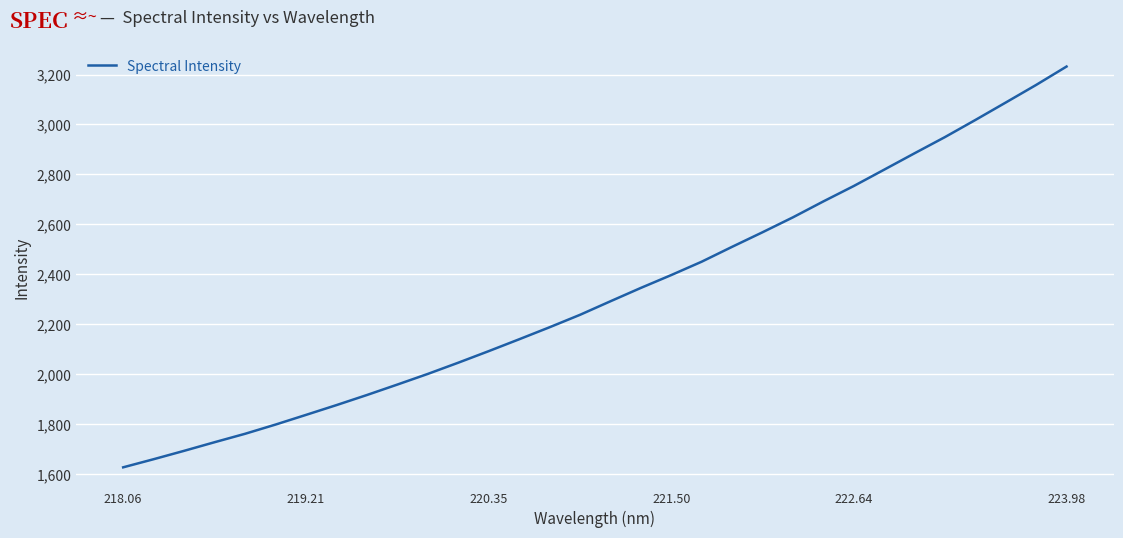

What is the difference between the maximum and minimum values?

1605.7